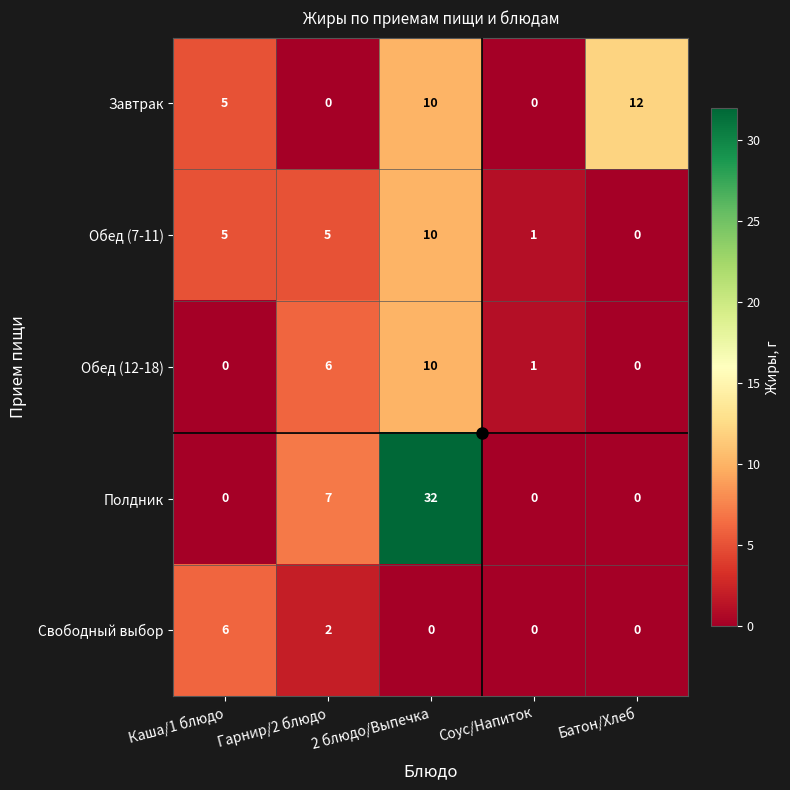

What is the difference between the Обед (12-18) values at 2 блюдо/Выпечка and Каша/1 блюдо?

10